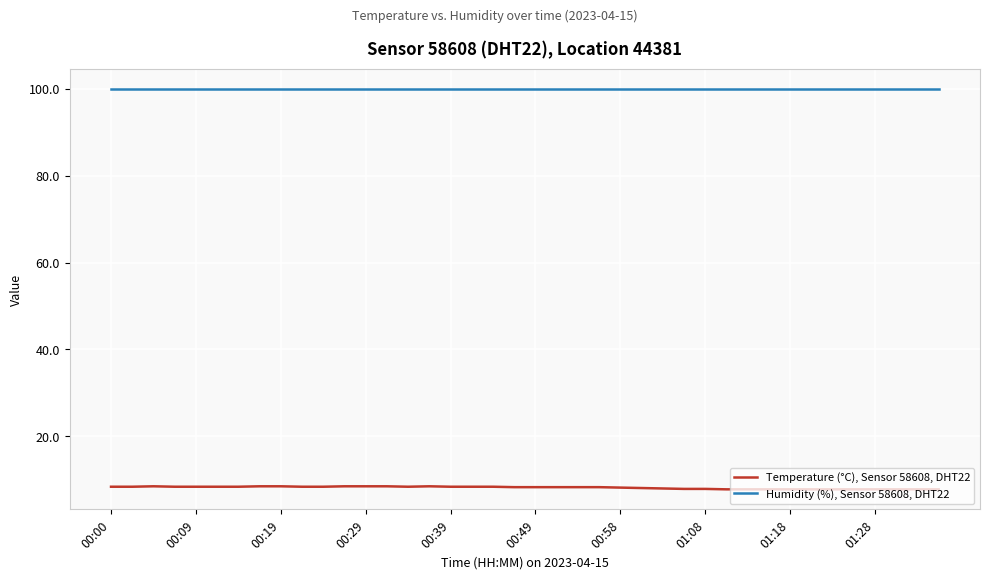

Does the chart have visible grid lines?

Yes